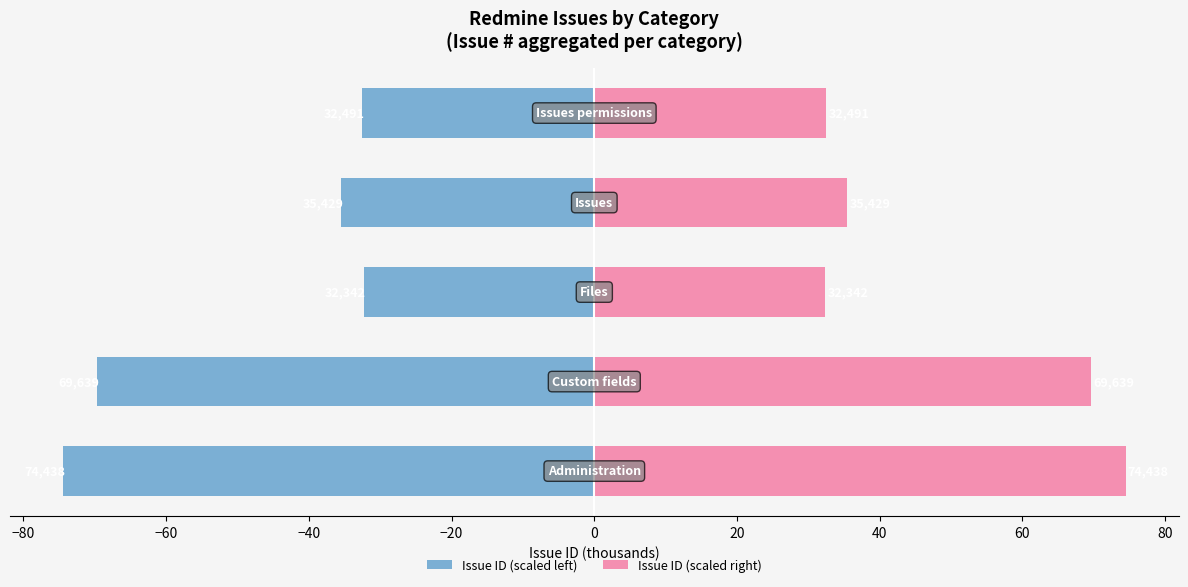

What is the value of the Issue ID (scaled left) bar at the 4th from the left?

-35.4